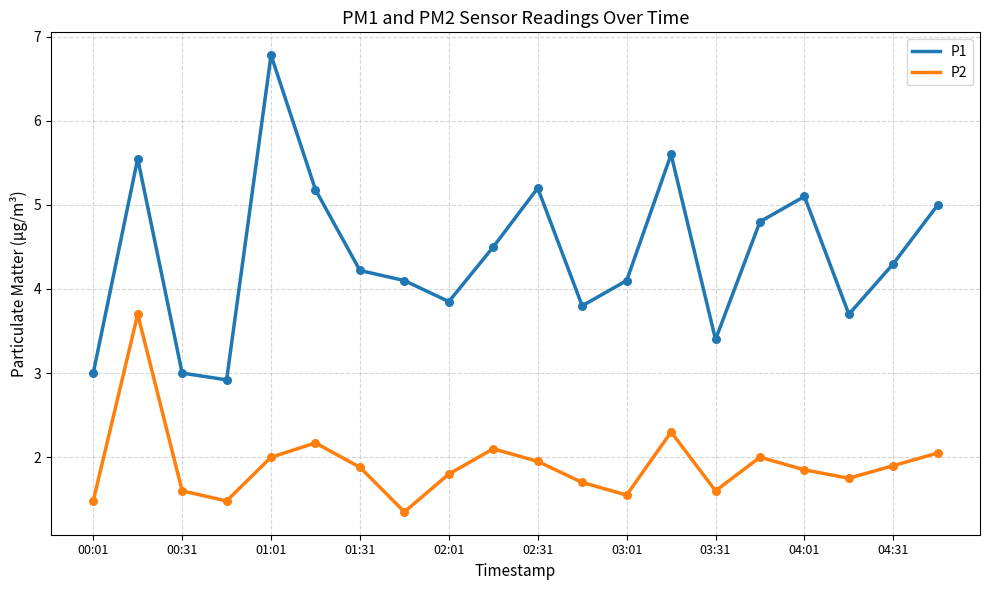

What are all the series names shown in the legend?

P1, P2